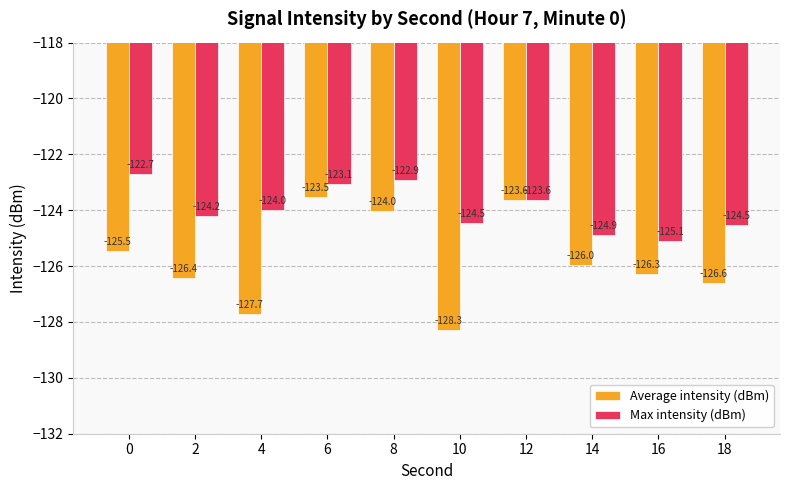

How many values in the Max intensity (dBm) series are below -123?

8